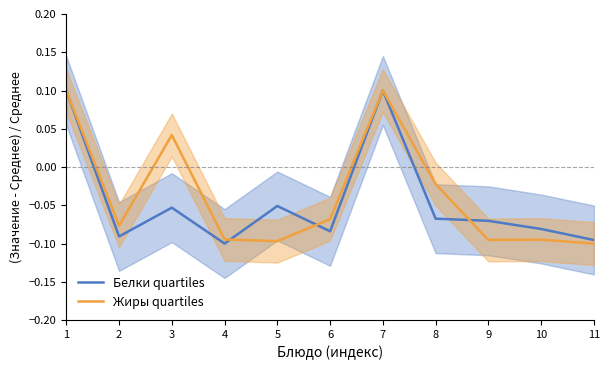

How many values in the Жиры quartiles series are below 0?

8